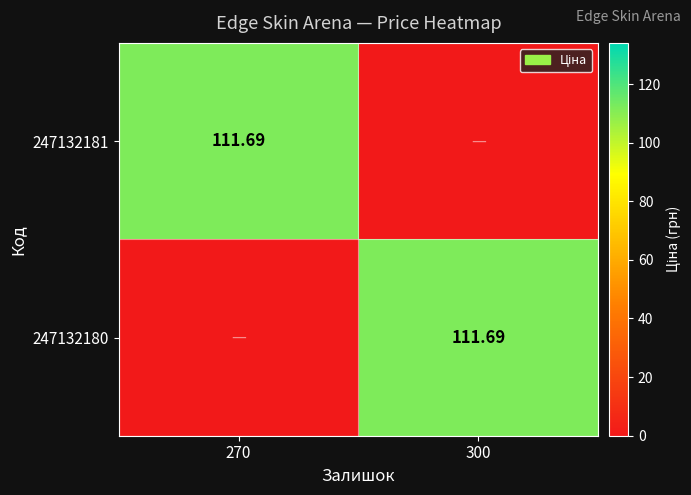

Which series changed the most between 270 and 300?

247132181